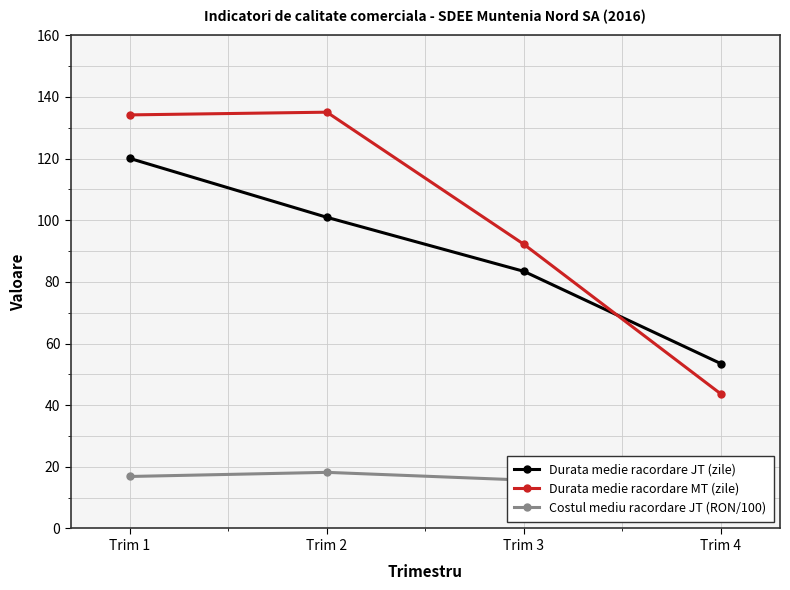

Where do Durata medie racordare JT (zile) and Durata medie racordare MT (zile) first cross each other?

Trim 3 and Trim 4